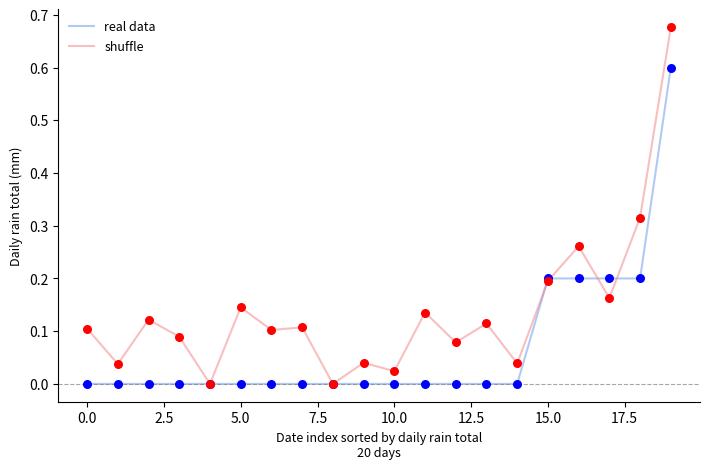

Which series has the largest total across all categories?

shuffle